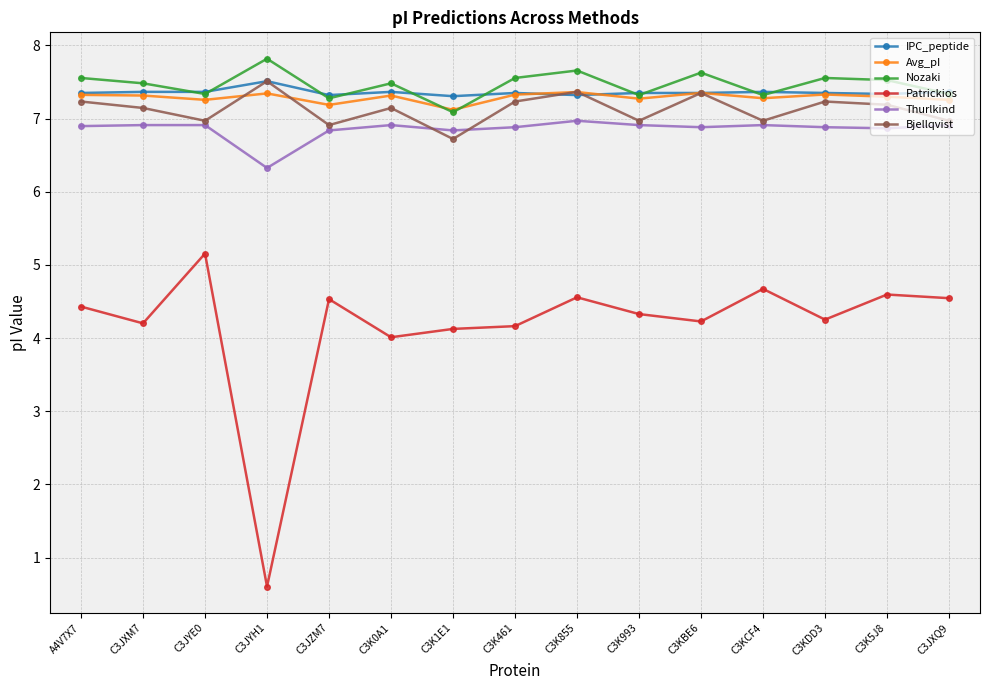

Which category has the highest value in the Nozaki series?

C3JYH1